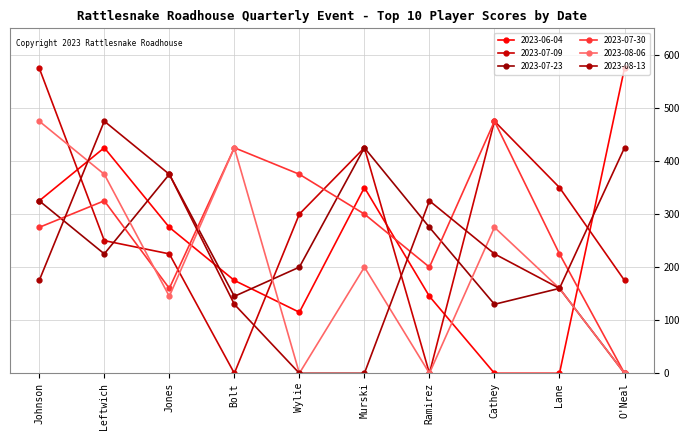

How many times do 2023-07-09 and 2023-06-04 cross each other?

5